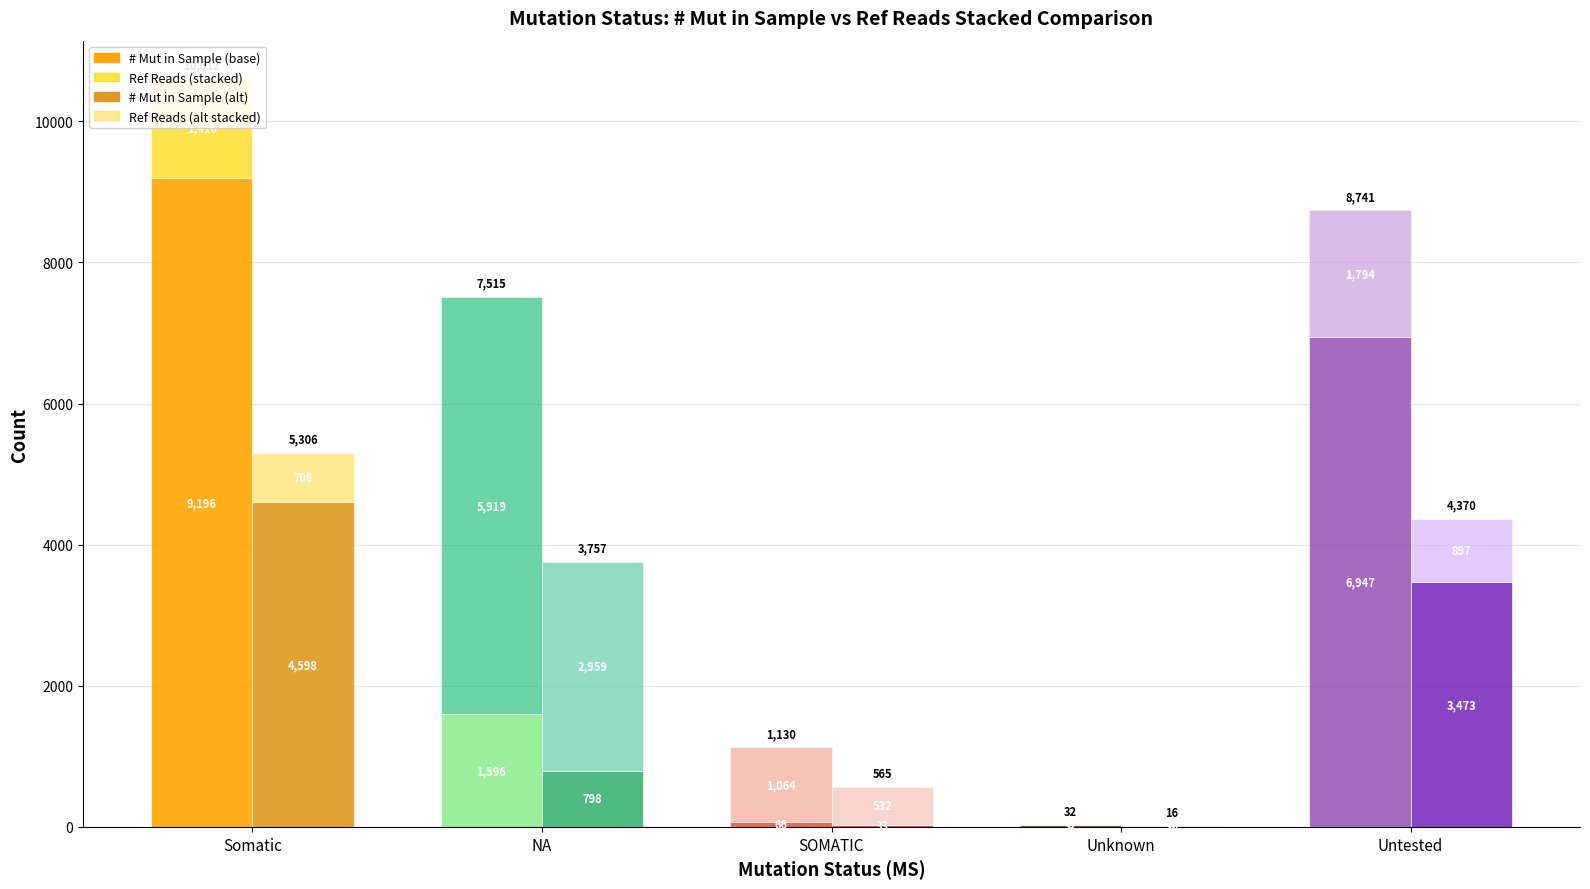

What is the sum of the # Mut in Sample (alt group) values at Untested and SOMATIC?

3506